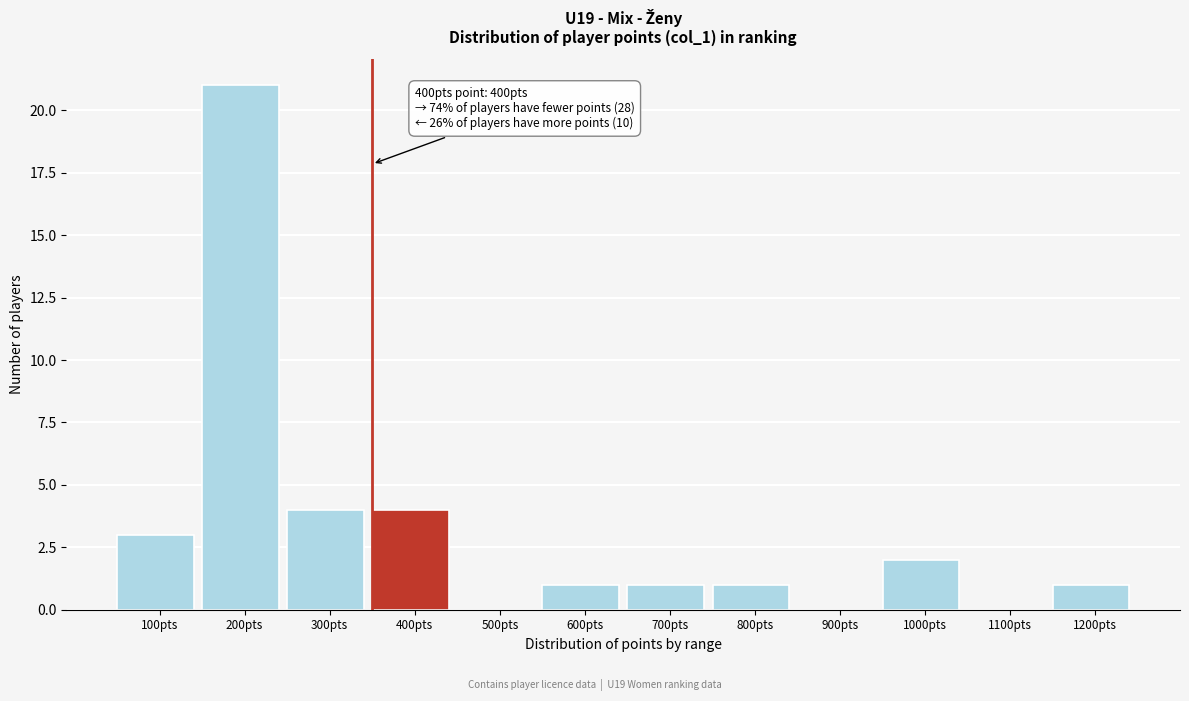

Reading left to right, extract all data points from this chart.

100pts=3	200pts=21	300pts=4	400pts=4	500pts=0	600pts=1	700pts=1	800pts=1	900pts=0	1000pts=2	1100pts=0	1200pts=1